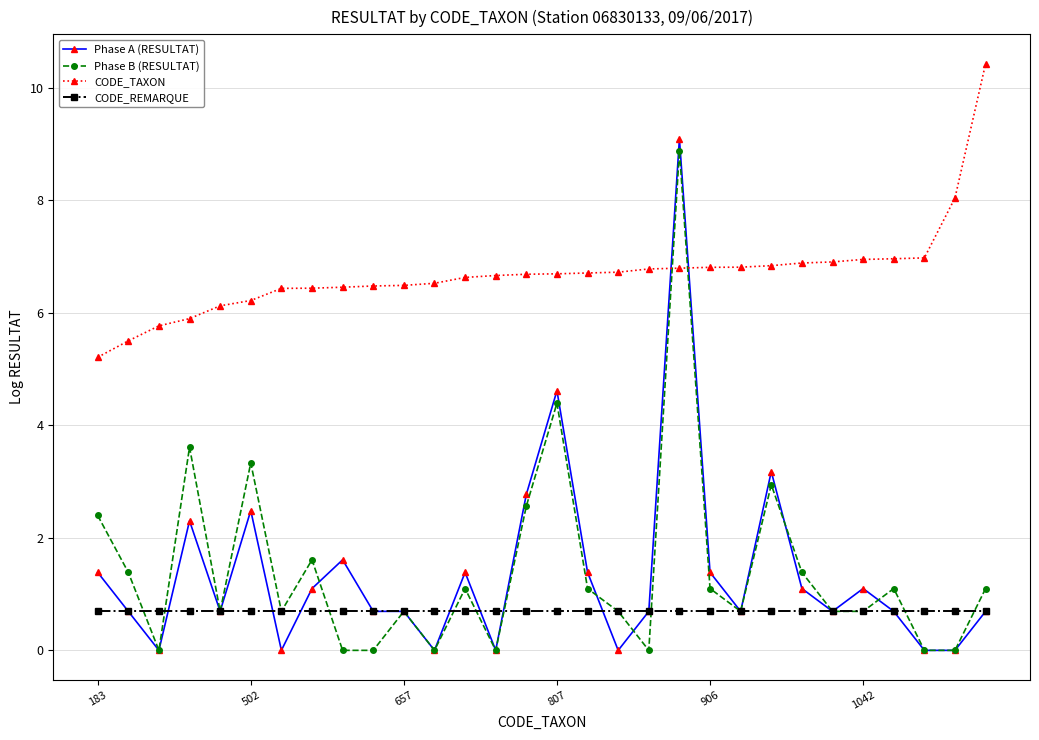

Count the number of categories in the chart.

30